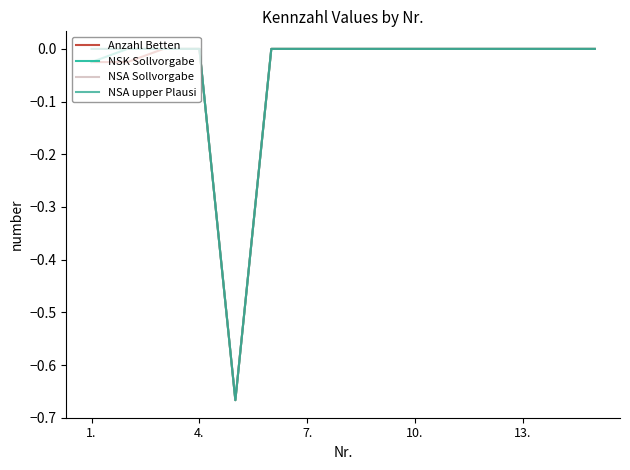

Is this an area chart (filled region under the line)?

No